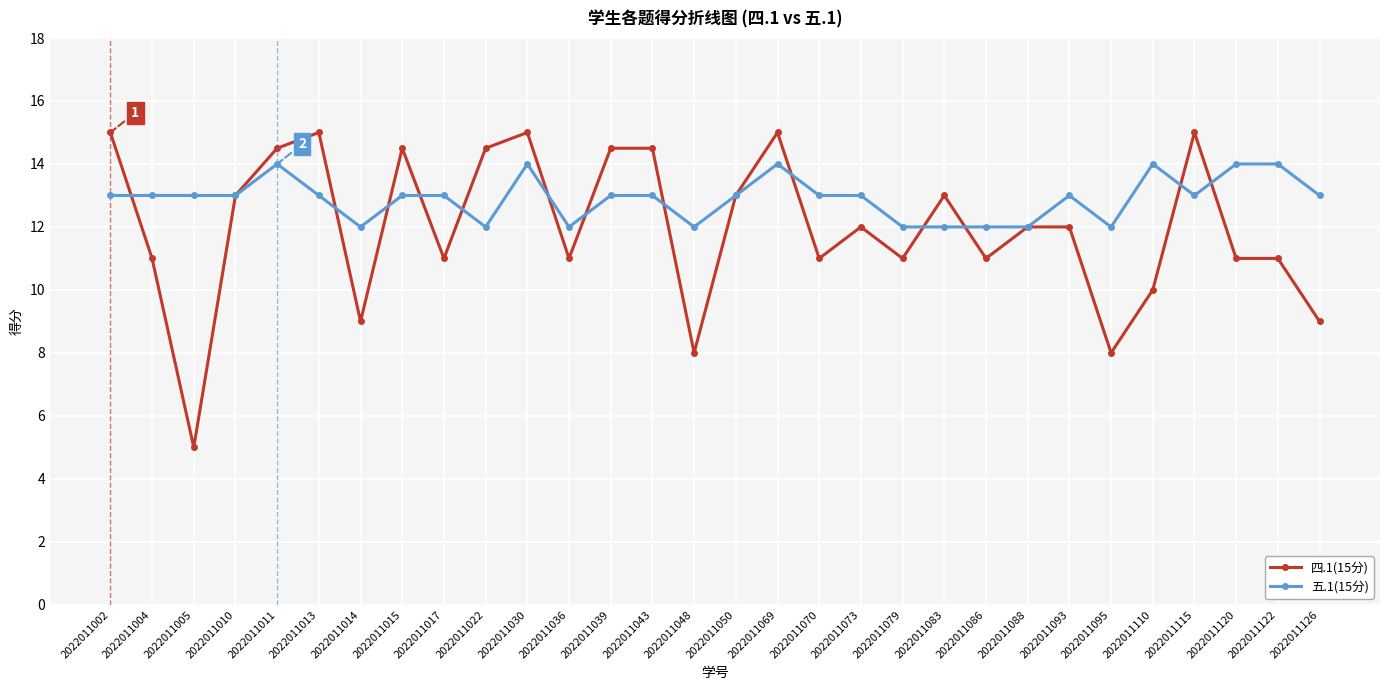

Rank the series by their average value, from lowest to highest.

四.1(15分), 五.1(15分)